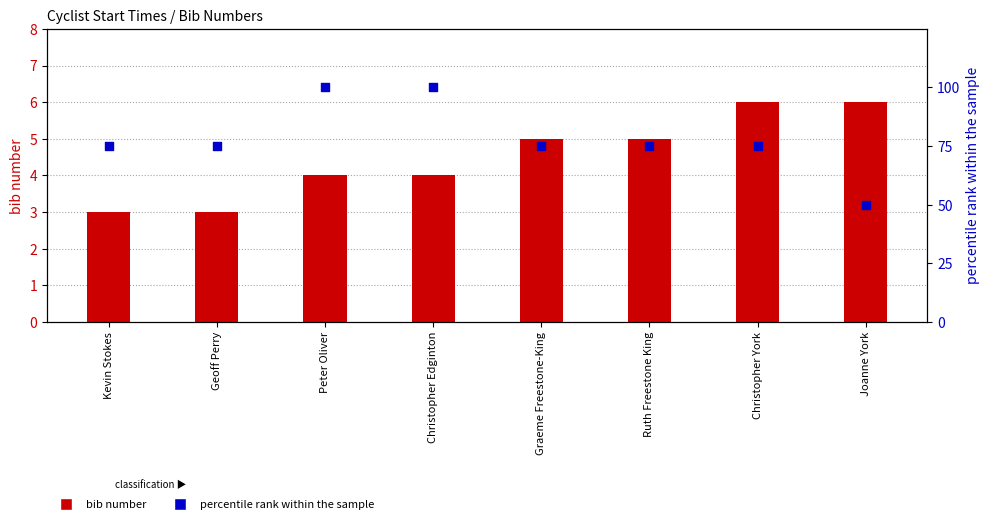

What is the total value across all series at Geoff Perry?

78